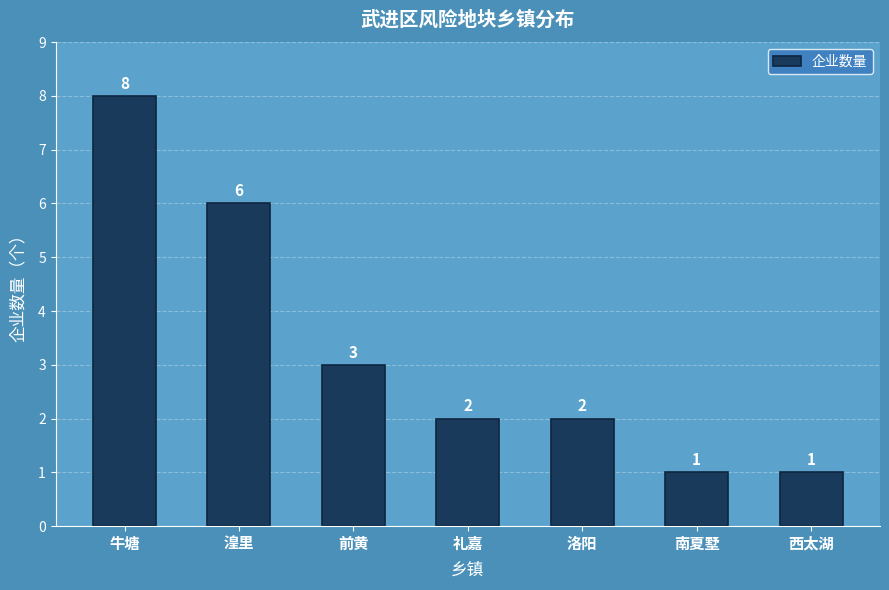

How many data points are less than 2?

2